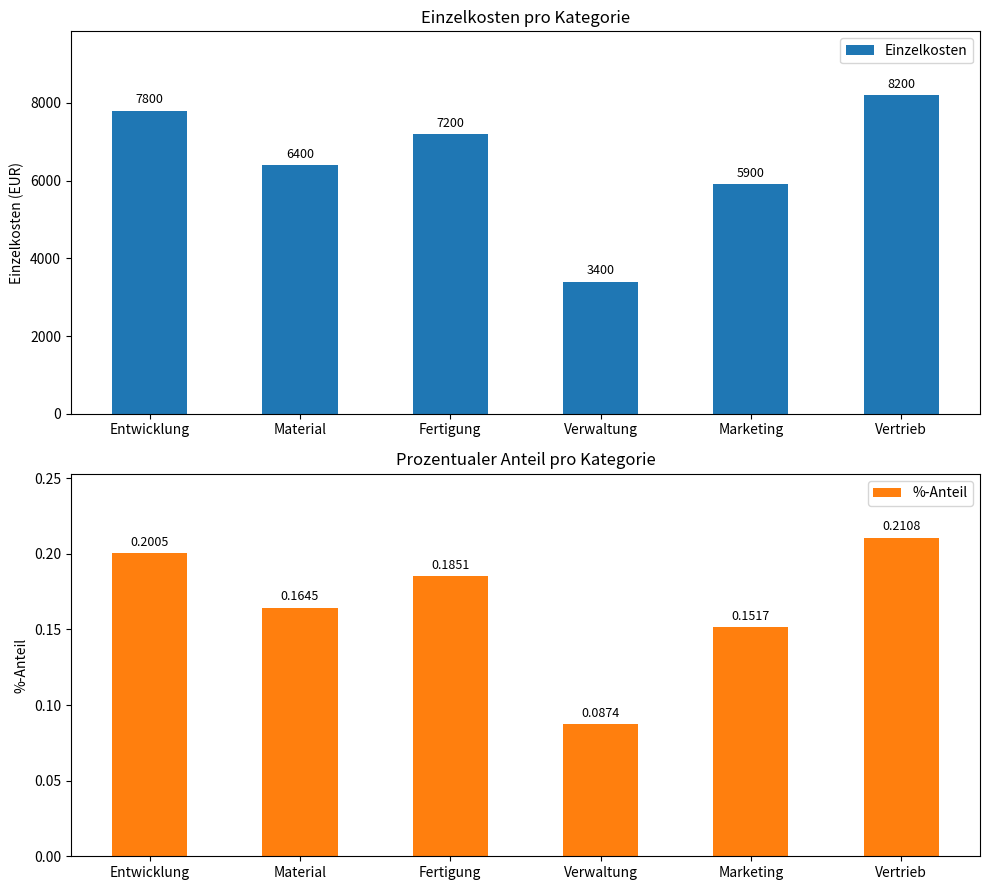

What is the approximate value of Einzelkosten at Material?

6400